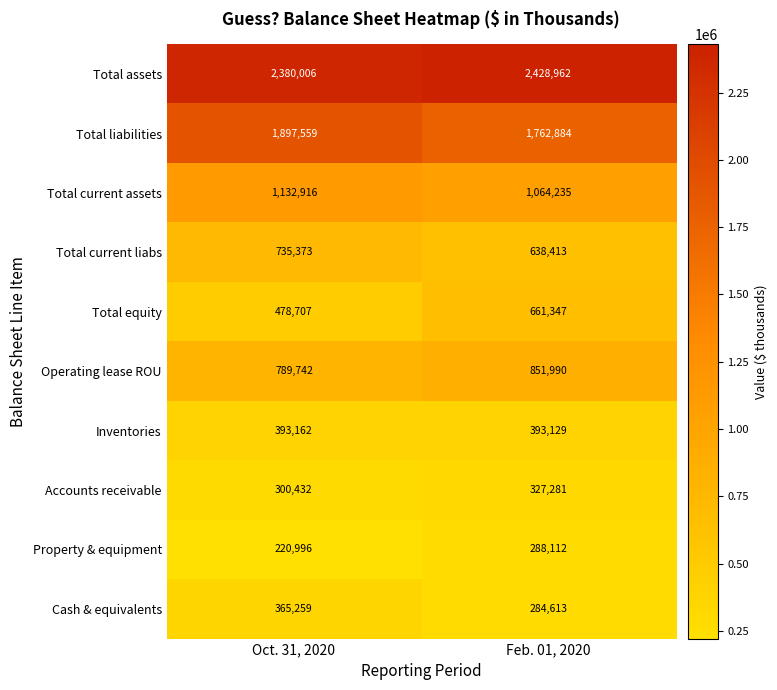

What is the difference between the maximum and minimum values in the Total assets series?

48956